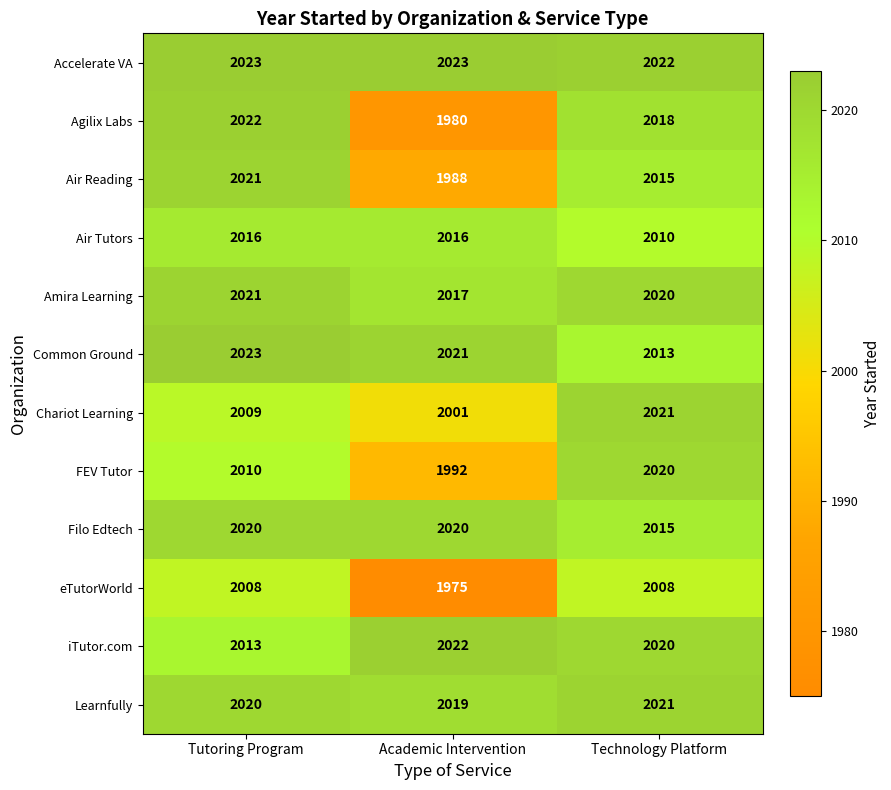

True or false: eTutorWorld has a value of 3430 at Technology Platform.

False